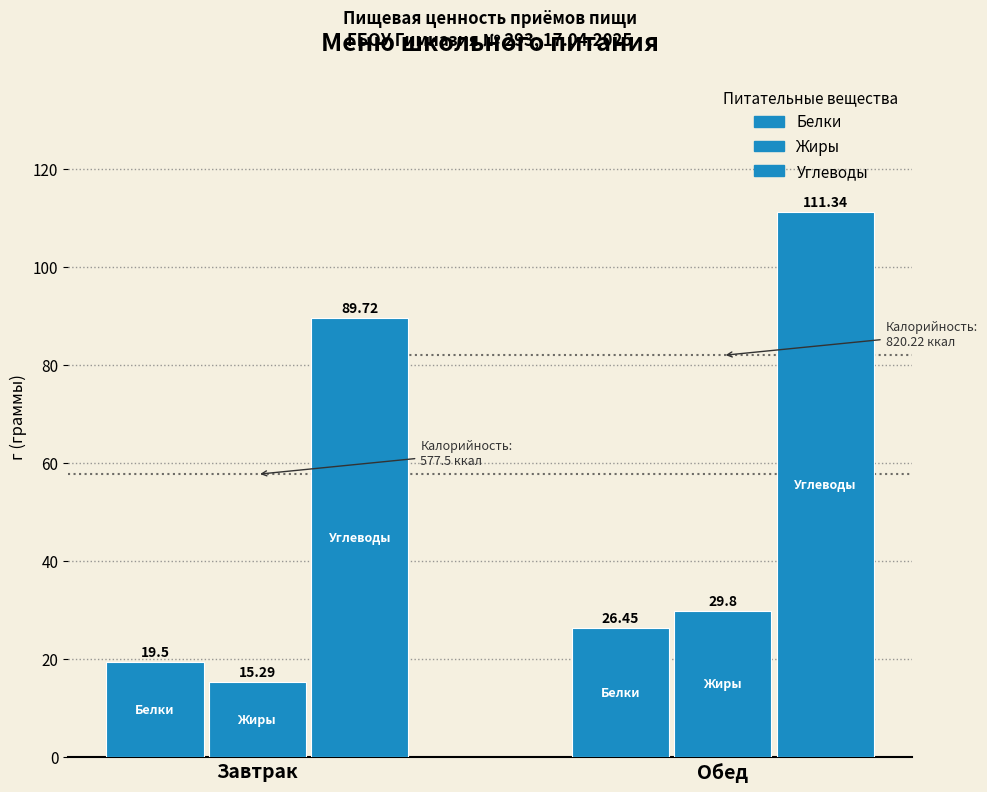

Count the number of categories in the chart.

2